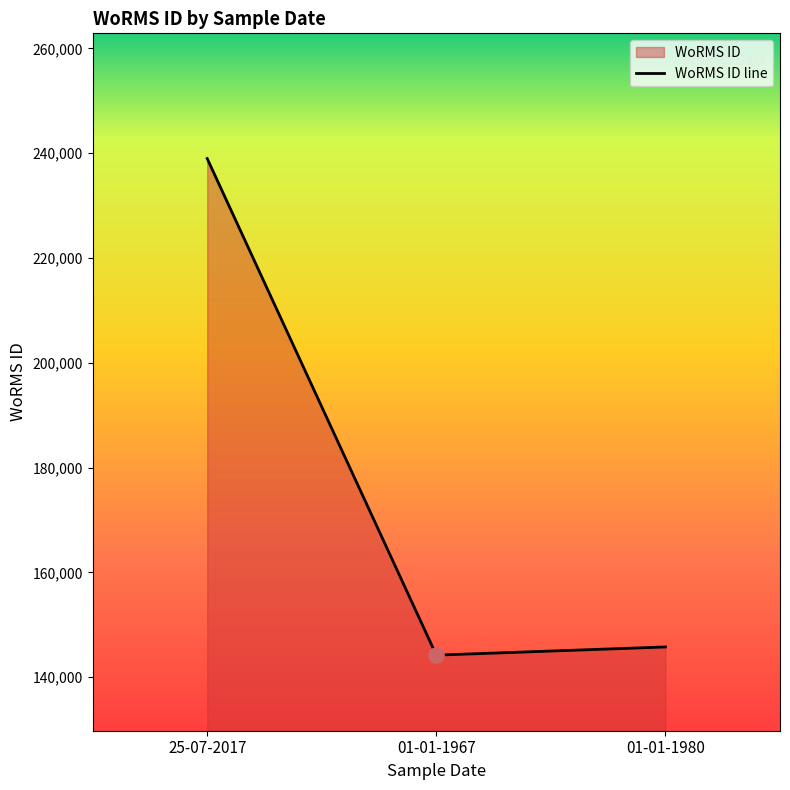

What is the change in value from 01-01-1967 to 01-01-1980?

+1560